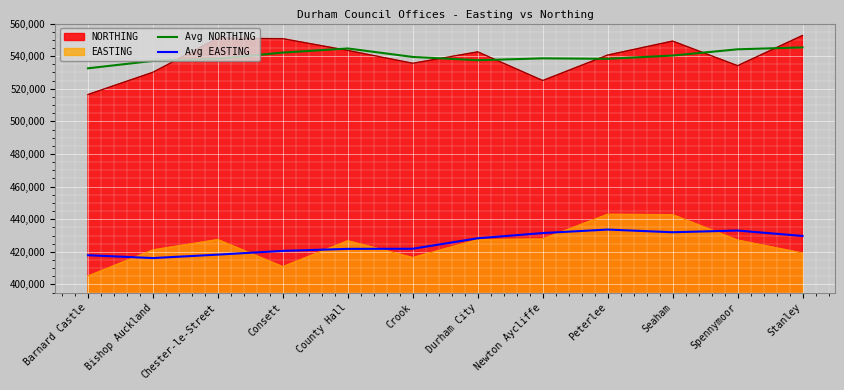

At which category does the chart reach its minimum across all series?

Barnard Castle